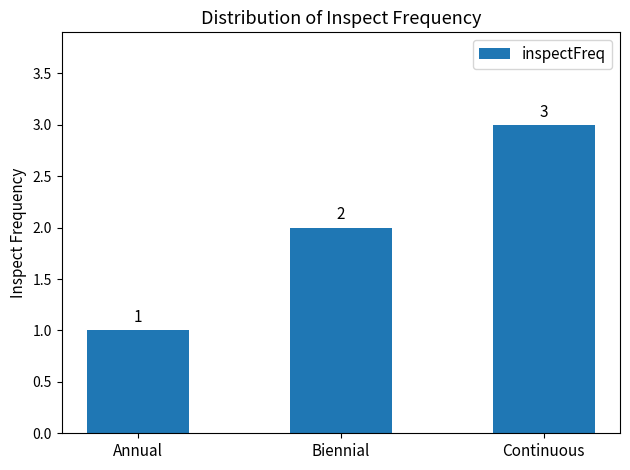

Count the values in the range 1 to 3.

3